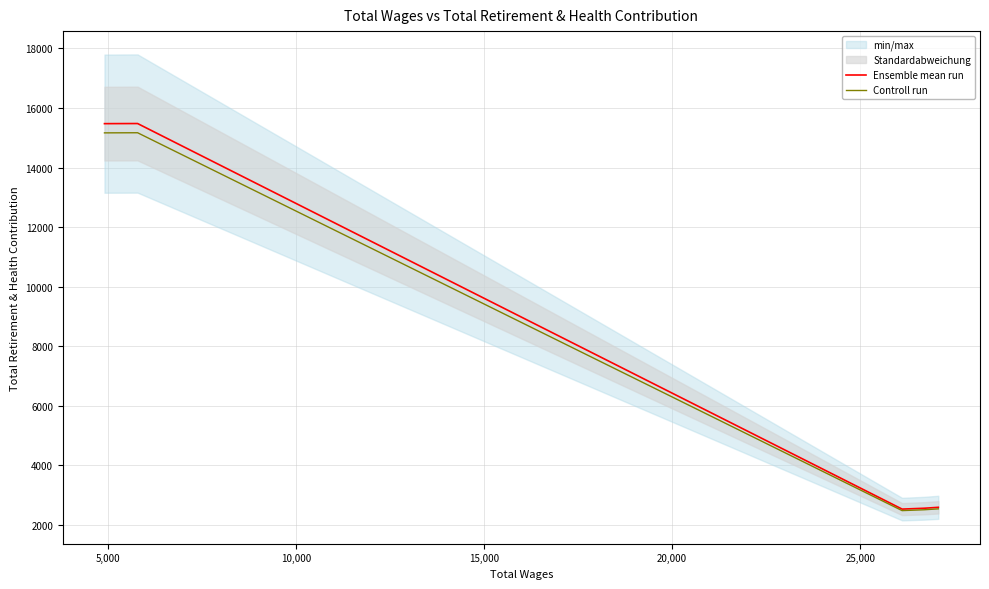

What is the average value of the Controll run series?

7569.9